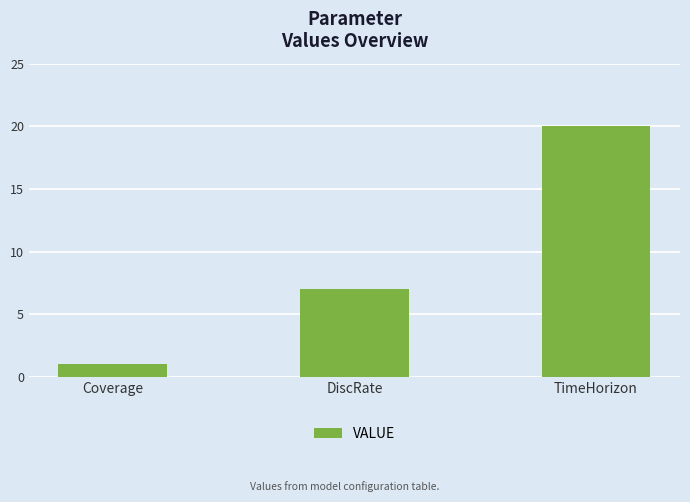

Where is the data nearest to the value 10?

DiscRate